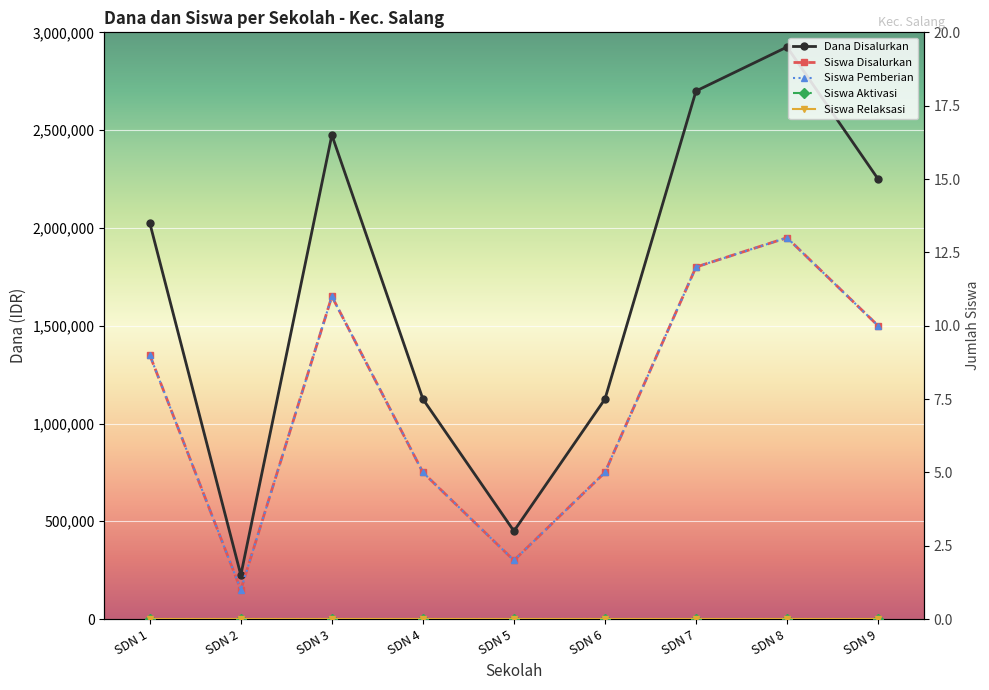

The value of Siswa Pemberian at SDN 9 is 5. True or false?

False